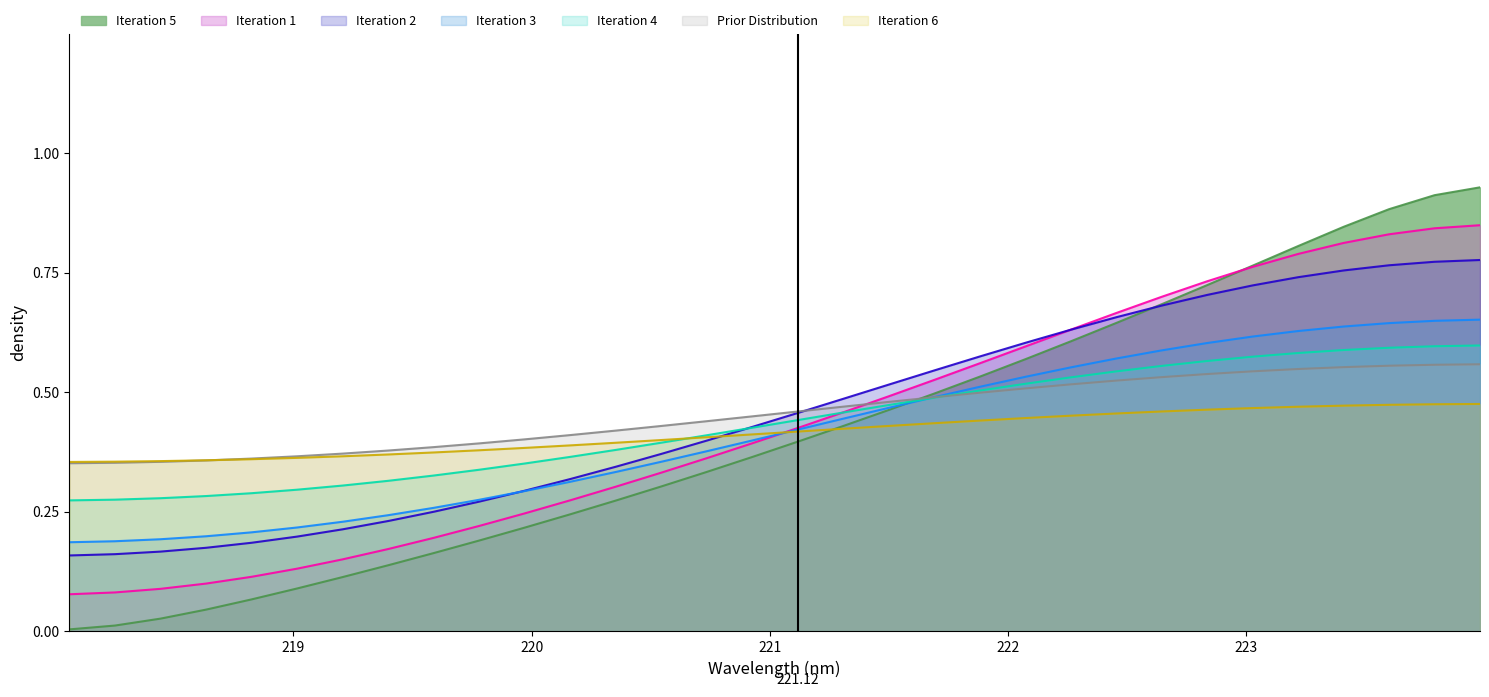

How many lines are shown in the chart?

7